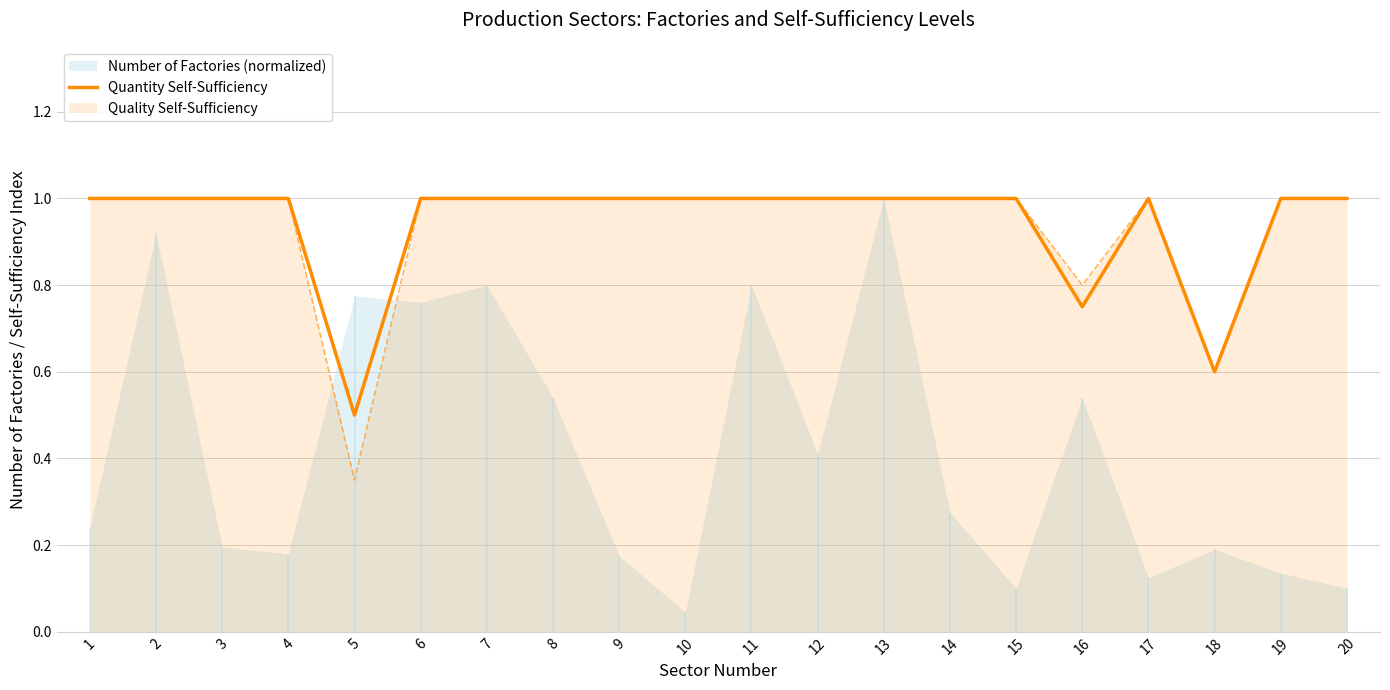

Between 1 and 19, which is larger?

1